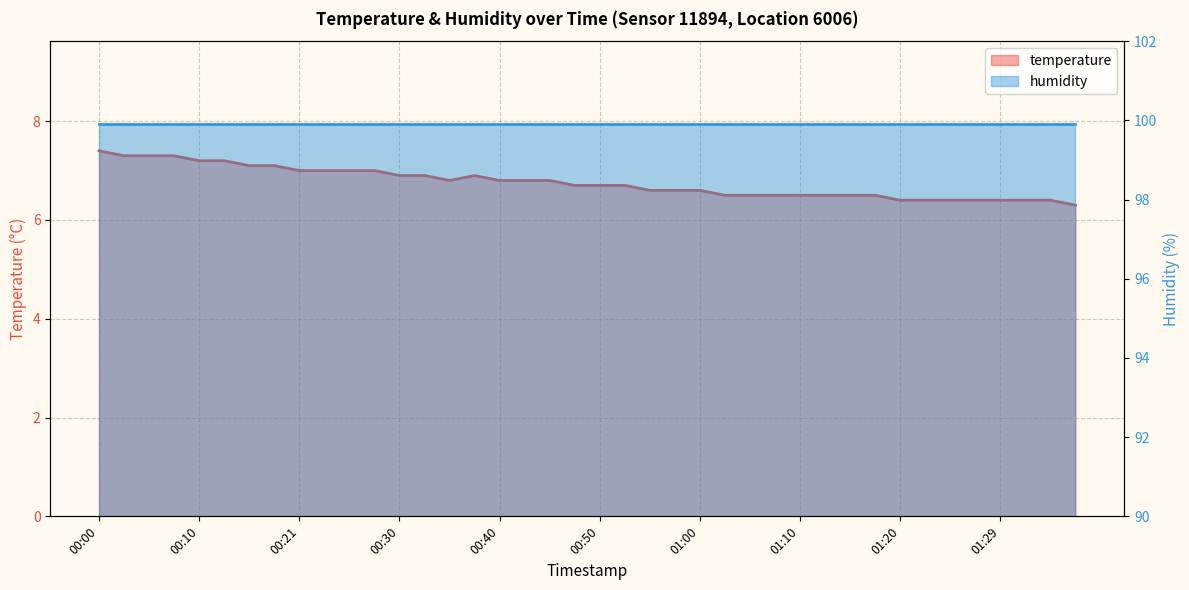

Does the chart display data point markers on the line(s)?

No